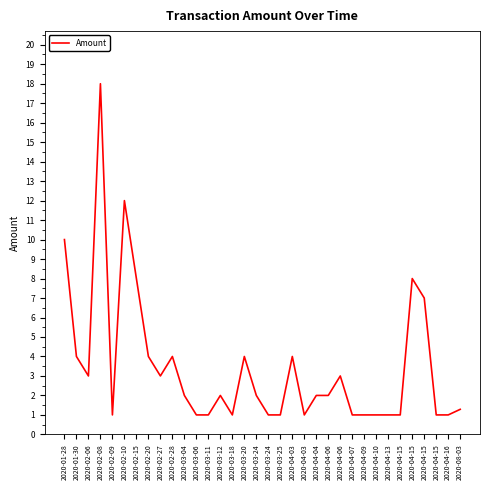

List the labels in order of value, largest first.

2020-02-08, 2020-02-10, 2020-01-28, 2020-02-15, 2020-04-15, 2020-04-15, 2020-01-30, 2020-02-20, 2020-02-28, 2020-03-20, 2020-04-03, 2020-02-06, 2020-02-27, 2020-04-06, 2020-03-04, 2020-03-12, 2020-03-24, 2020-04-04, 2020-04-06, 2020-08-03, 2020-02-09, 2020-03-06, 2020-03-11, 2020-03-18, 2020-03-24, 2020-03-25, 2020-04-03, 2020-04-07, 2020-04-09, 2020-04-10, 2020-04-13, 2020-04-15, 2020-04-15, 2020-04-16